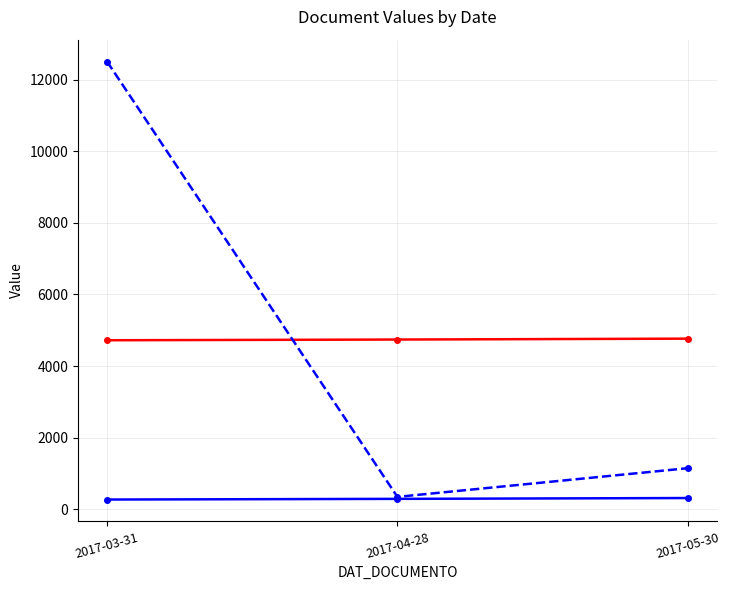

What is the spread (max minus min) of values at 2017-04-28?

4454.0